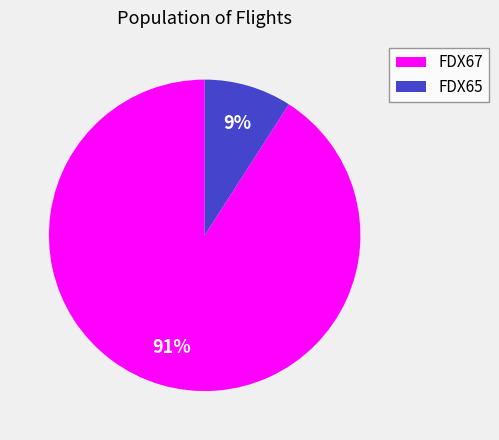

Rank the categories by value from lowest to highest.

FDX65, FDX67